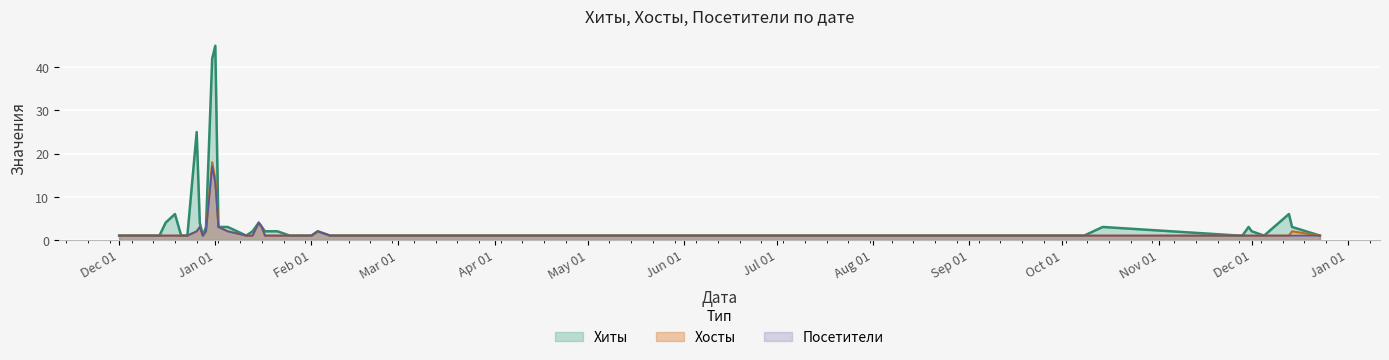

The value of Посетители at 2017-12-13 is 1. True or false?

False